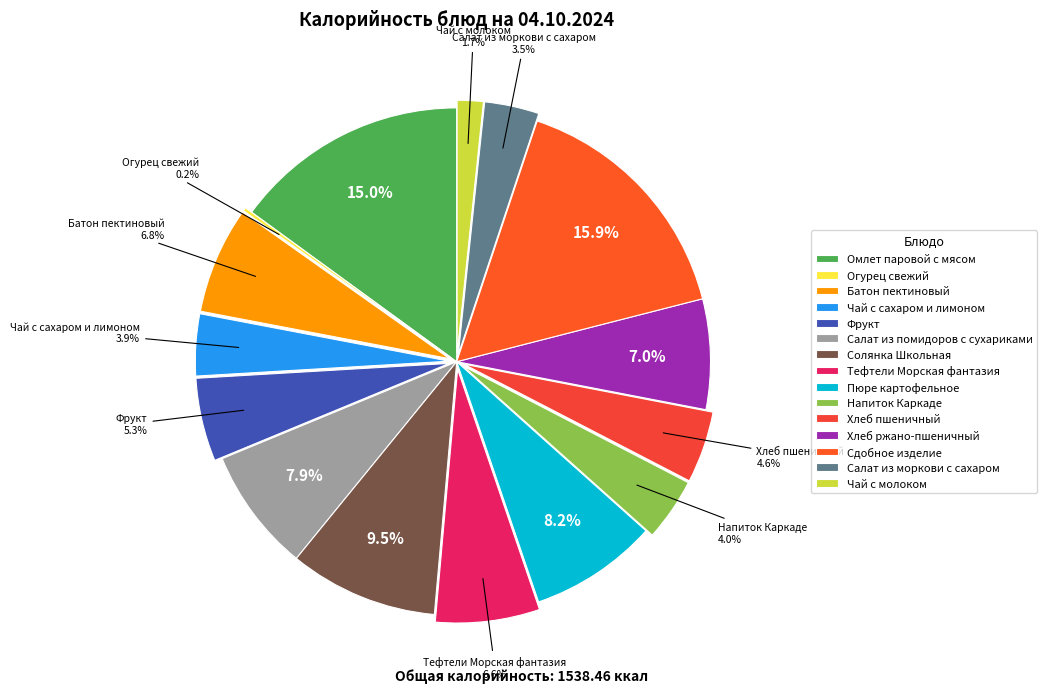

What is the smallest slice in the pie chart?

Огурец свежий